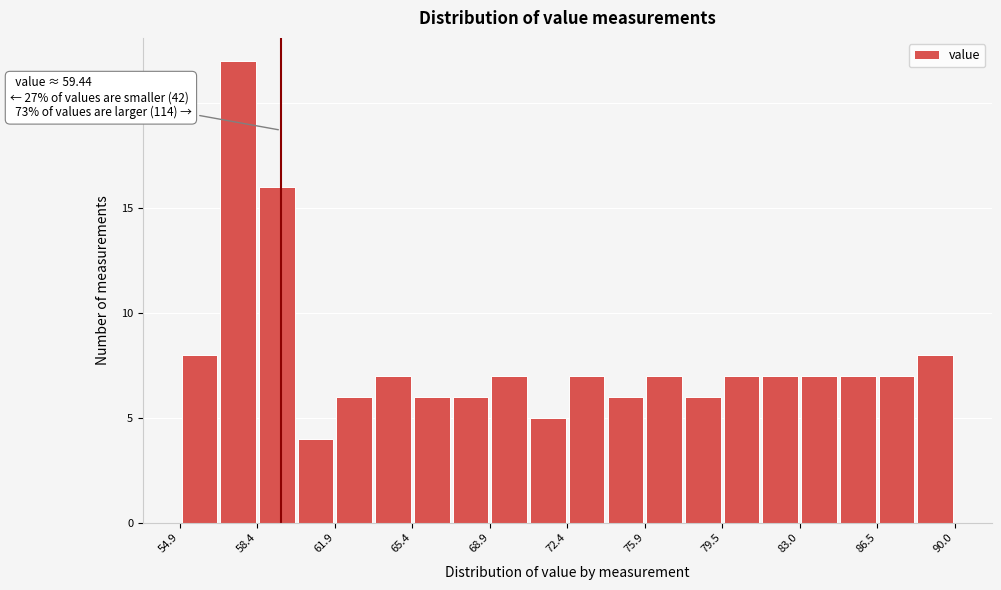

Read against the x-axis, roughly where is the centre of the tallest bar?

57.5